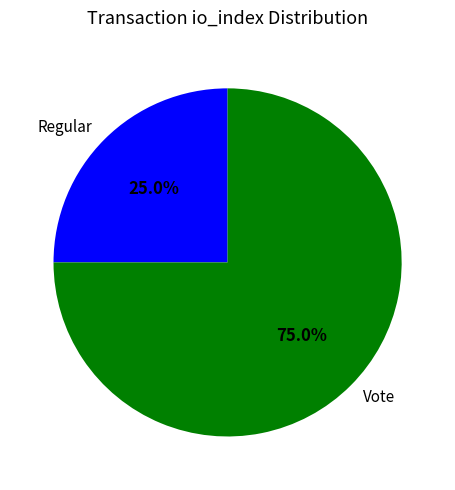

What is the majority slice?

Vote